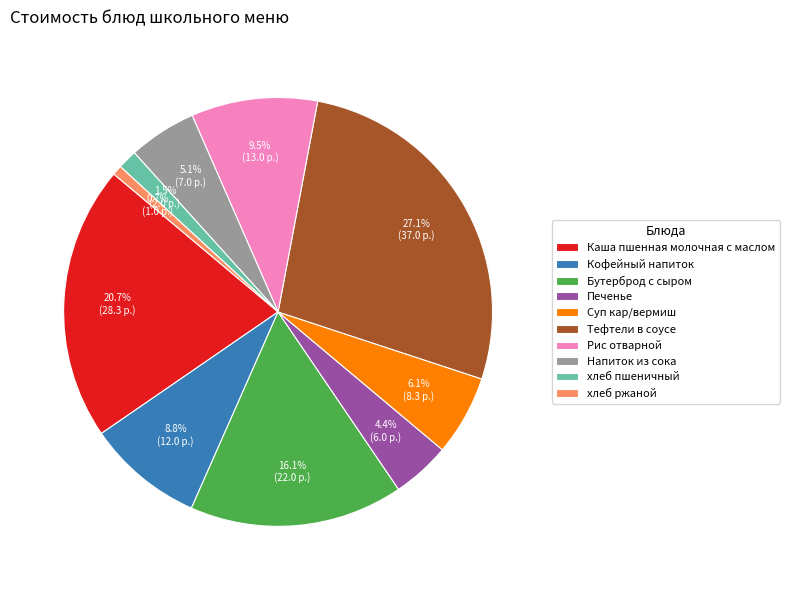

Count the number of slices in the pie.

10